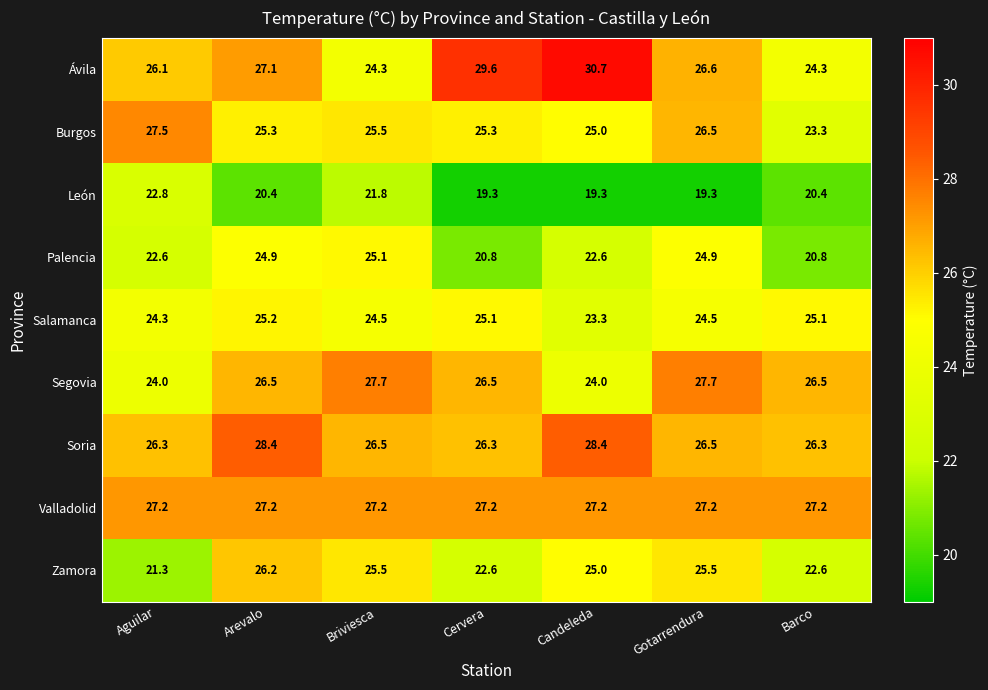

Rank the series by their maximum value, from highest to lowest.

Ávila, Soria, Segovia, Burgos, Valladolid, Zamora, Salamanca, Palencia, León